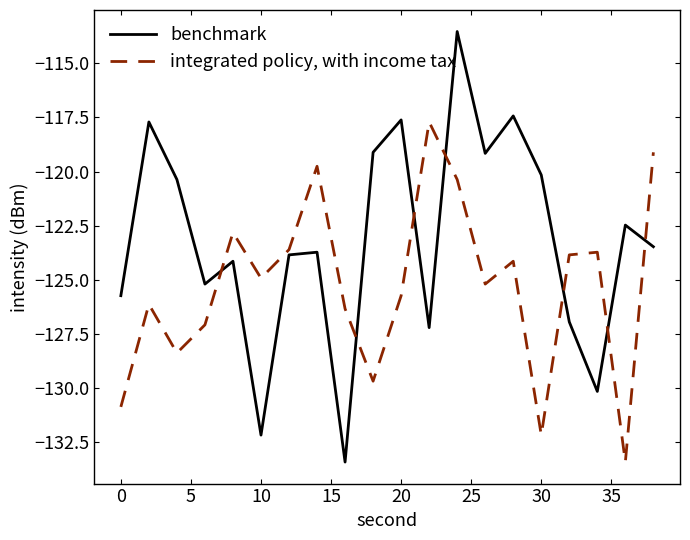

What is the highest value of the benchmark series?

-113.5